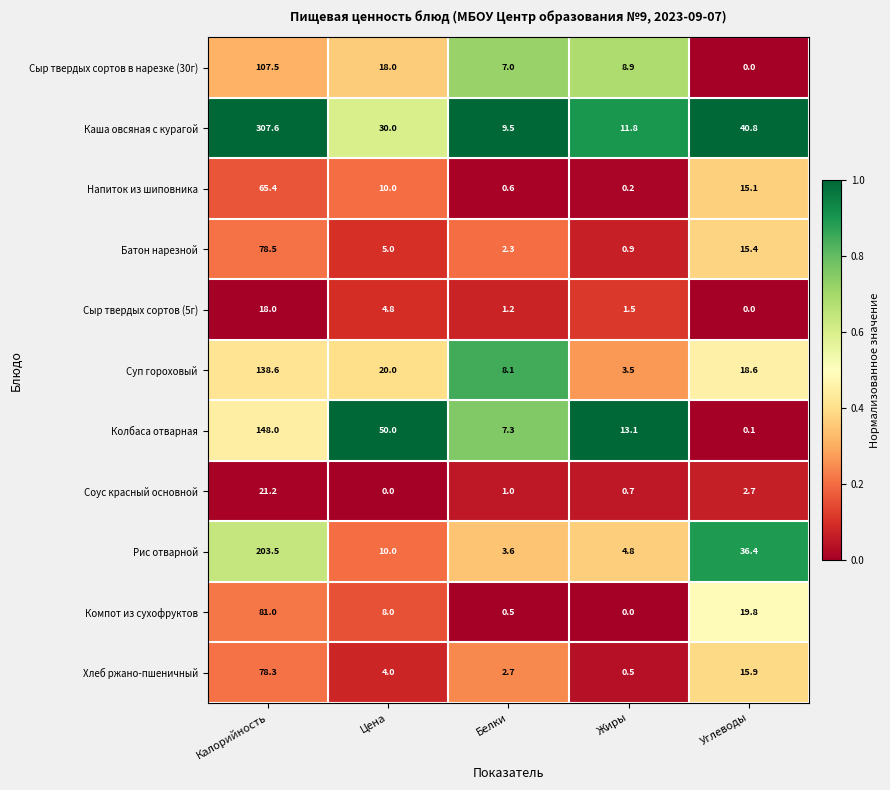

At how many categories does at least one series exceed 0?

5